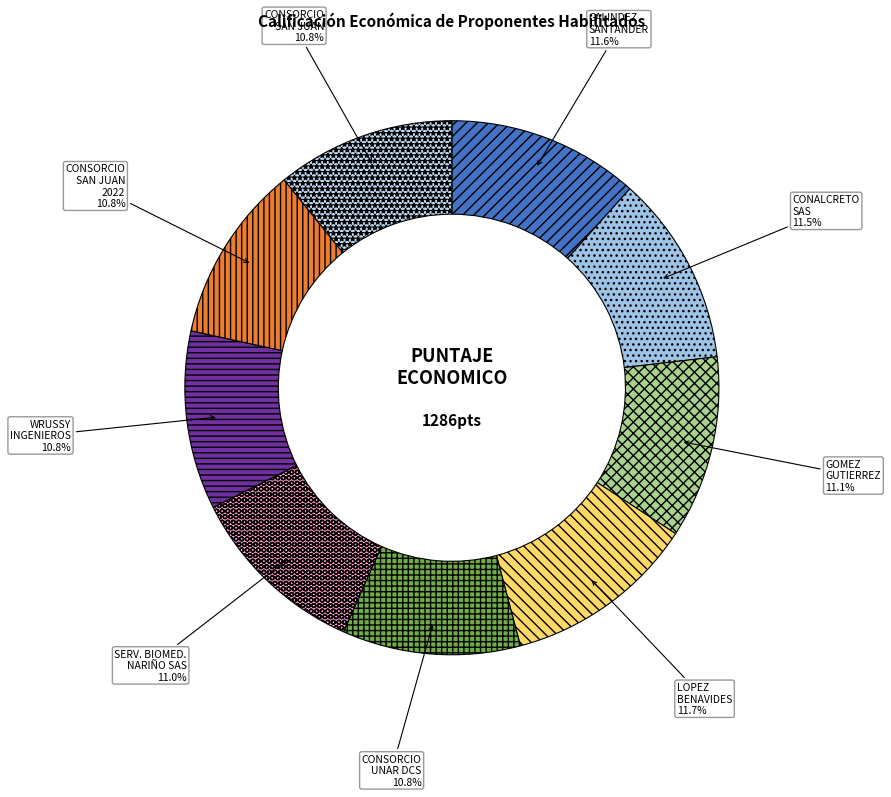

Approximately how many times larger is the value at CONALCRETO SAS compared to GALINDEZ SANTANDER?

1.0